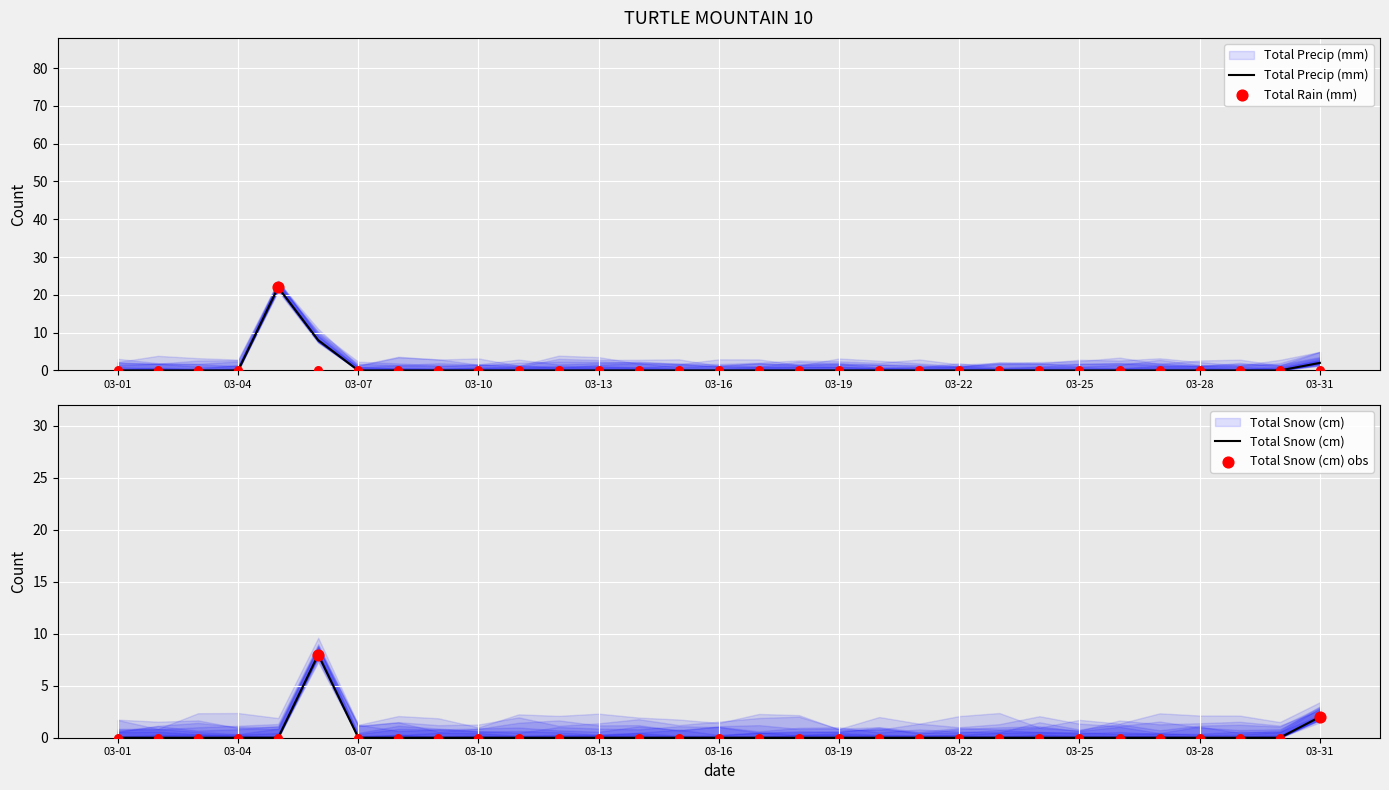

At how many categories does at least one series exceed 6?

2